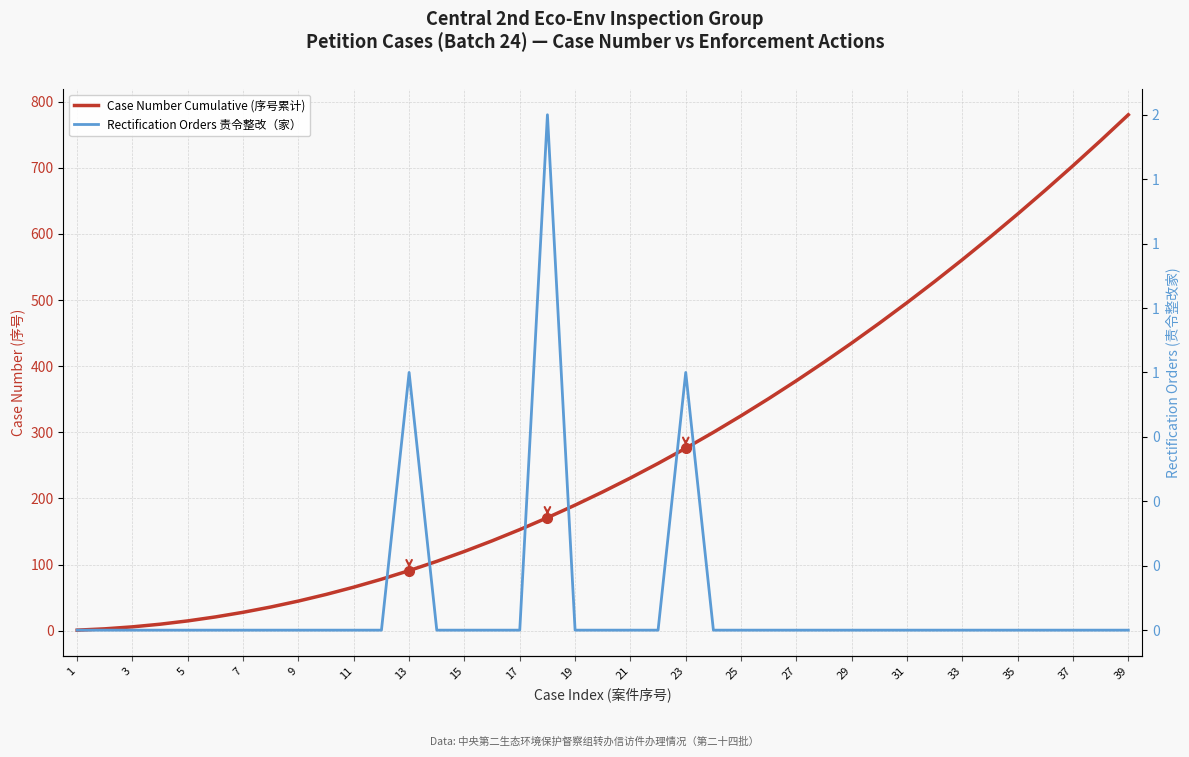

Which series changed the most between 33 and 33?

Case Number Cumulative (序号累计)